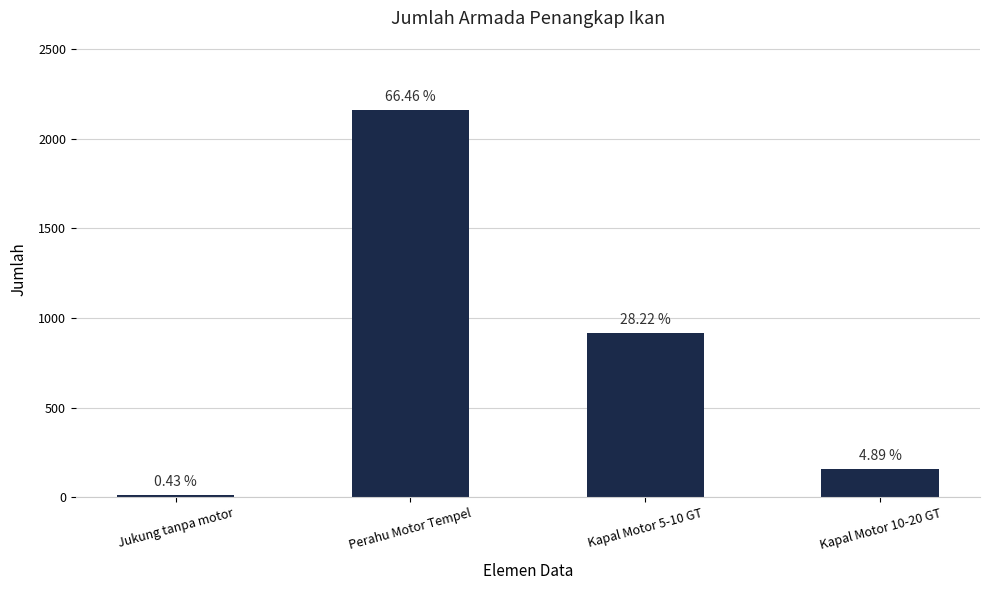

Does the chart contain any negative values?

No